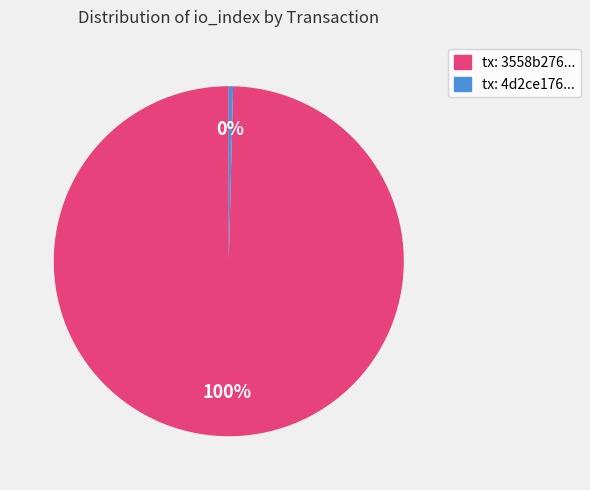

To the nearest percent, what is the average slice percentage?

50%